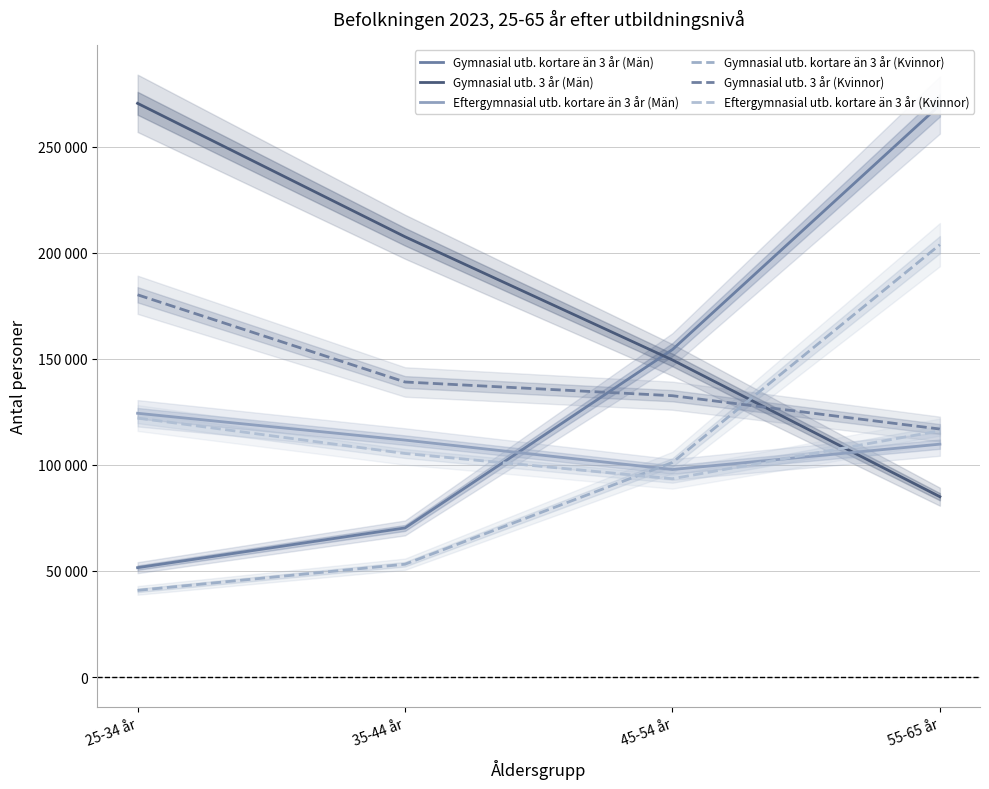

Reading left to right, list all the values displayed in this chart.

Gymnasial utb. kortare än 3 år (Män): 25-34 år=51550	35-44 år=70266	45-54 år=154333	55-65 år=269549
Gymnasial utb. 3 år (Män): 25-34 år=270362	35-44 år=207486	45-54 år=149417	55-65 år=84981
Eftergymnasial utb. kortare än 3 år (Män): 25-34 år=124303	35-44 år=111652	45-54 år=97796	55-65 år=109750
Gymnasial utb. kortare än 3 år (Kvinnor): 25-34 år=40842	35-44 år=53170	45-54 år=101117	55-65 år=203764
Gymnasial utb. 3 år (Kvinnor): 25-34 år=180134	35-44 år=139044	45-54 år=132578	55-65 år=116877
Eftergymnasial utb. kortare än 3 år (Kvinnor): 25-34 år=122067	35-44 år=105349	45-54 år=93452	55-65 år=116055